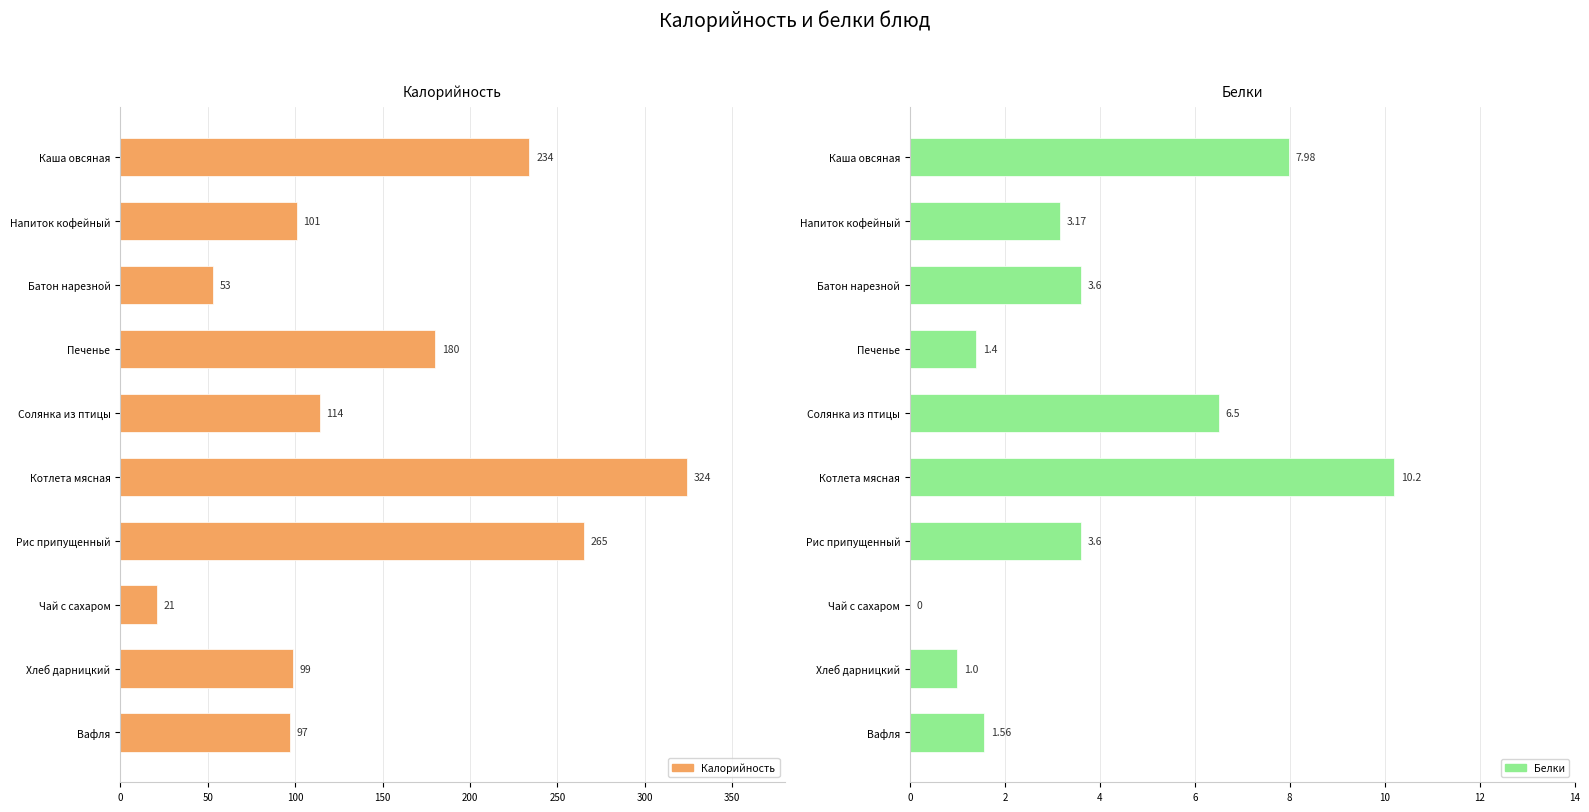

What is the difference between the maximum and minimum values in the Калорийность series?

303.0